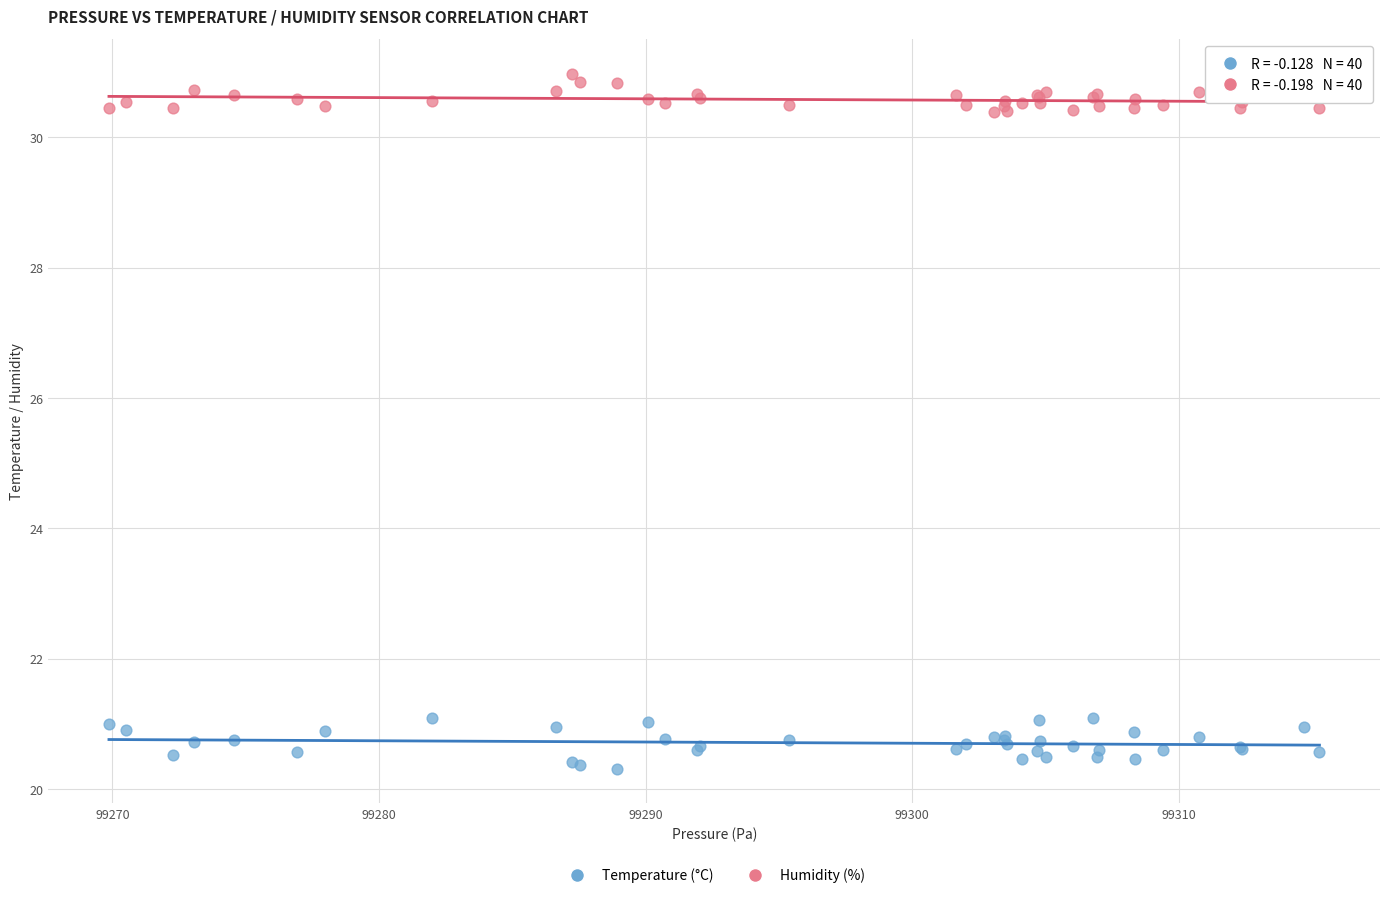

What is the X range (max minus min) for the scatter plot?

45.4